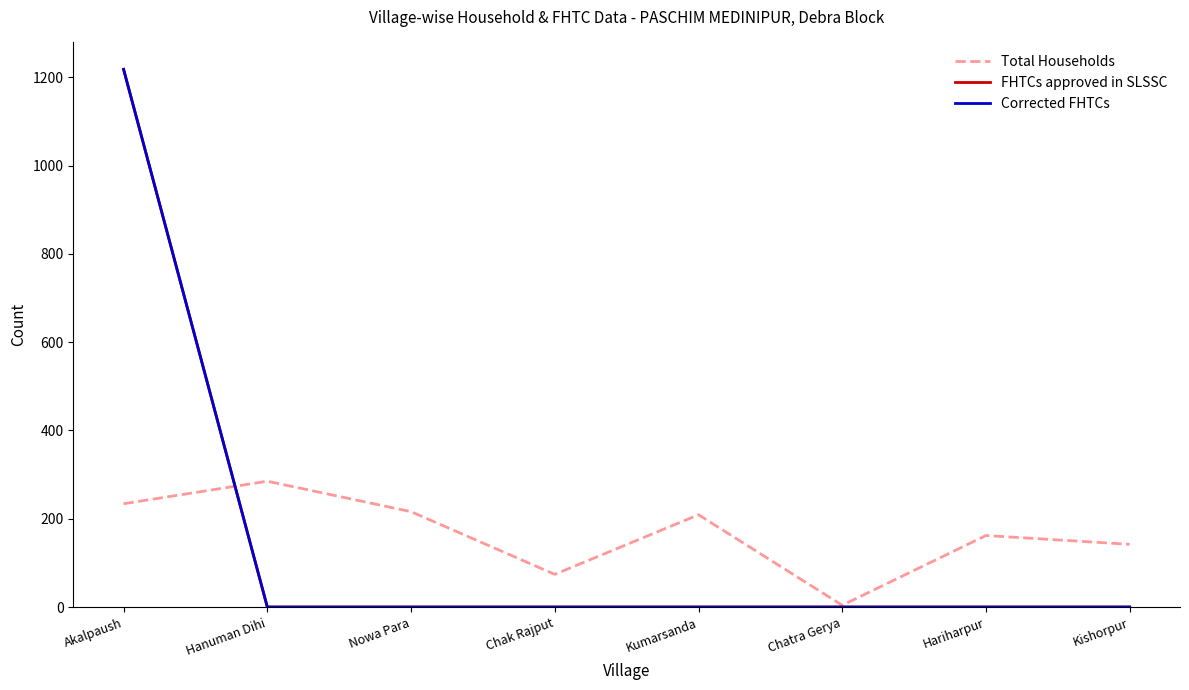

Does the chart display data point markers on the line(s)?

No